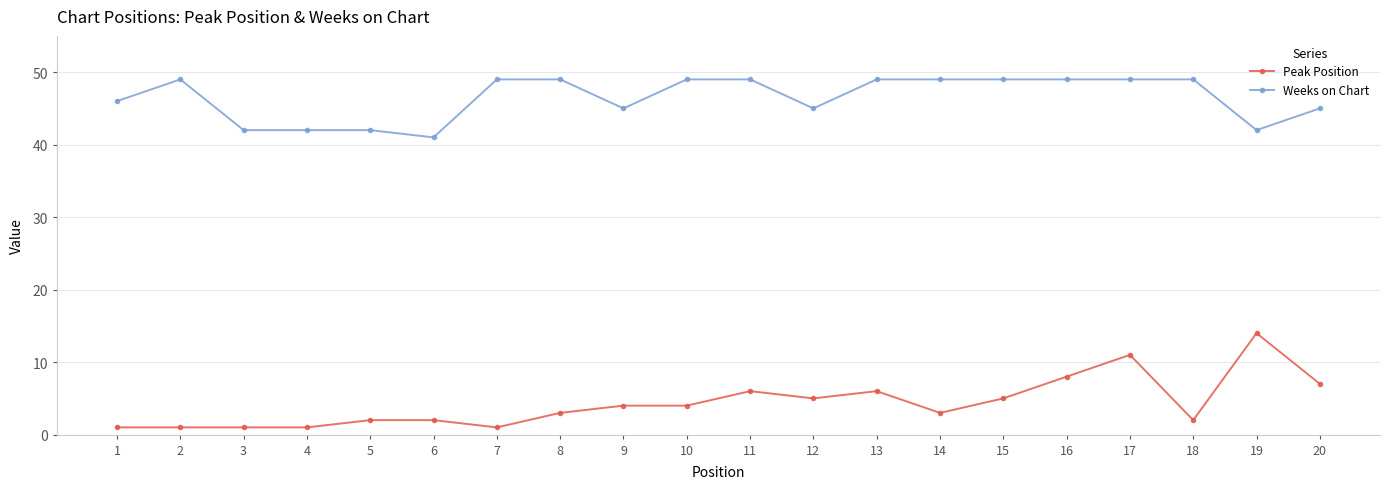

What is the average value of the Weeks on Chart series?

46